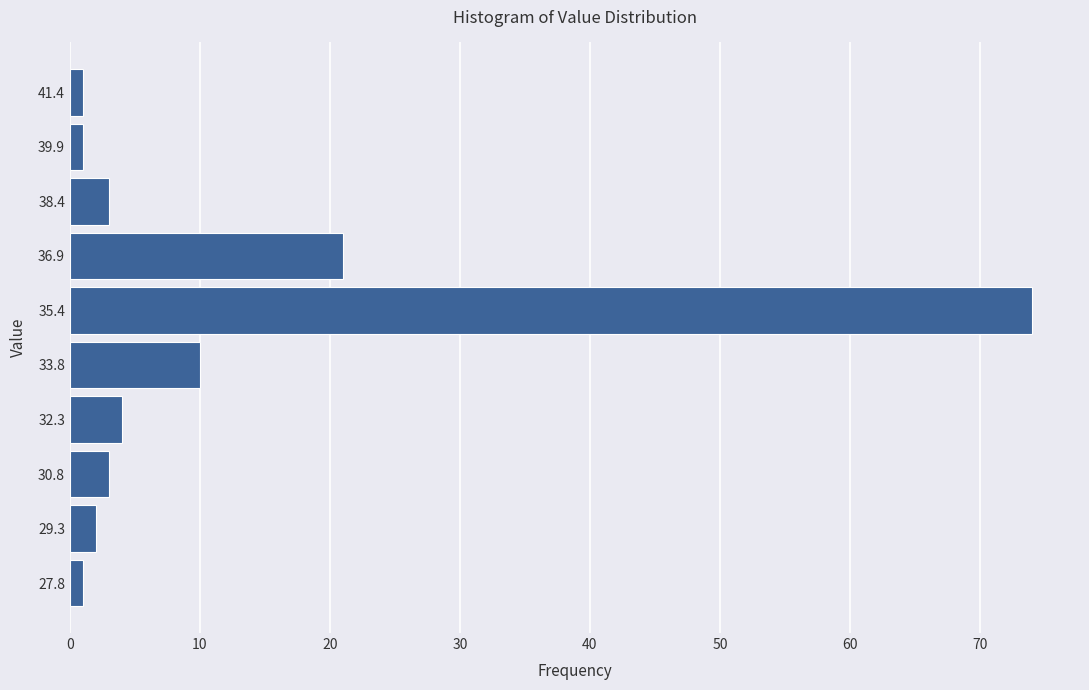

Reading bottom to top, list every bar in this chart as the range it spans on the y-axis followed by its length. Neither the bar edges nor the lengths are printed on the chart, so give them approximately, as read against the axes.

27.00 to 28.52: 1
28.52 to 30.04: 2
30.04 to 31.56: 3
31.56 to 33.08: 4
33.08 to 34.60: 10
34.60 to 36.12: 74
36.12 to 37.64: 21
37.64 to 39.16: 3
39.16 to 40.68: 1
40.68 to 42.20: 1